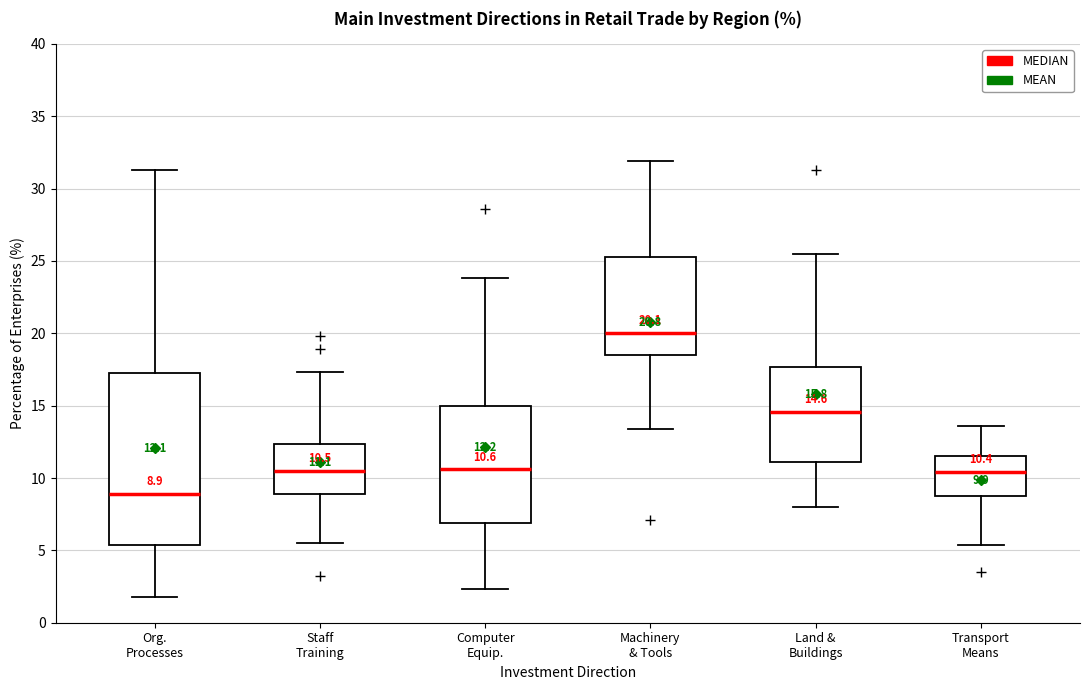

Which box's median line is the lowest?

Org. Processes